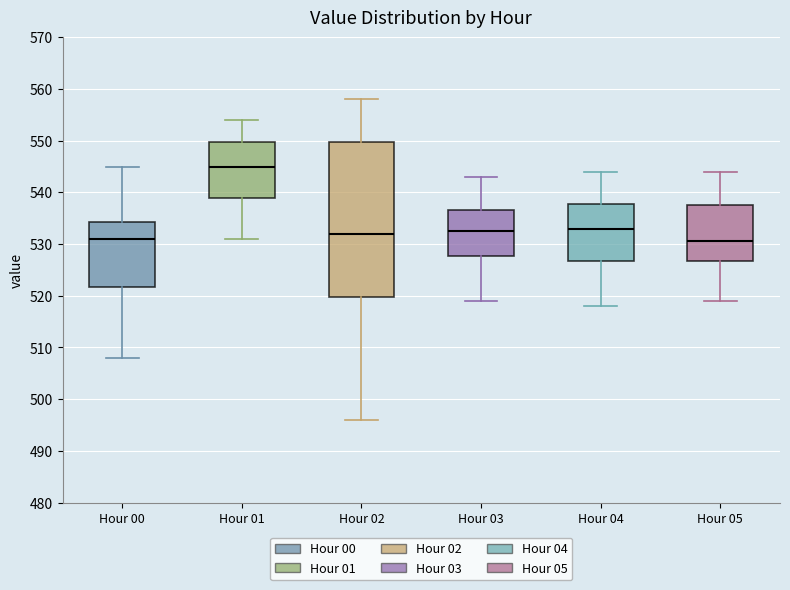

Where does the median line of the box for Hour 03 sit on the y-axis? The values are not printed on the chart, so give them approximately, as read against the axis.

533